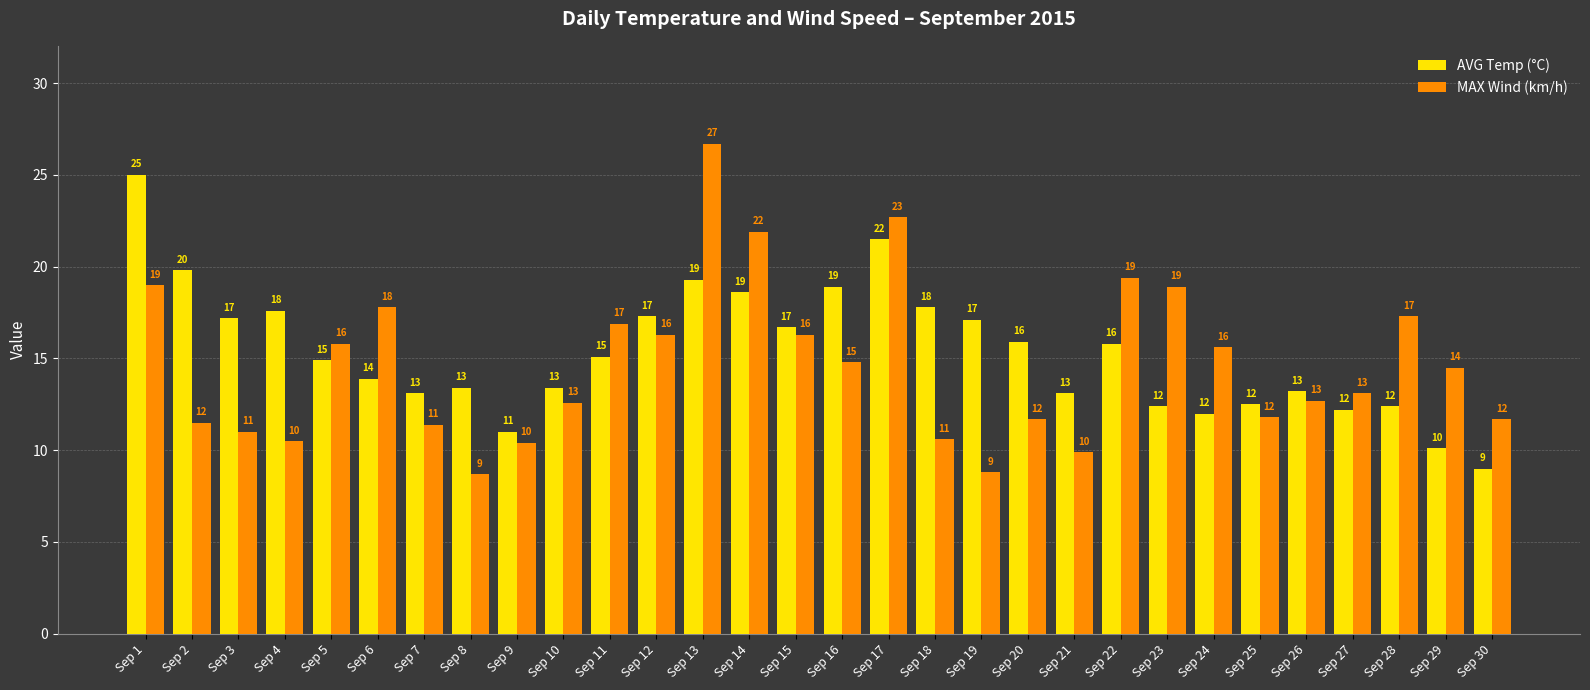

List the series in order of their overall mean, highest first.

AVG Temp (°C), MAX Wind (km/h)